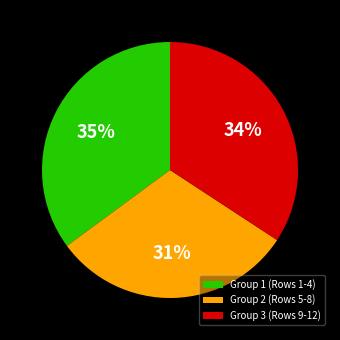

Which category has the smallest portion of the pie?

Group 2 (Rows 5-8)